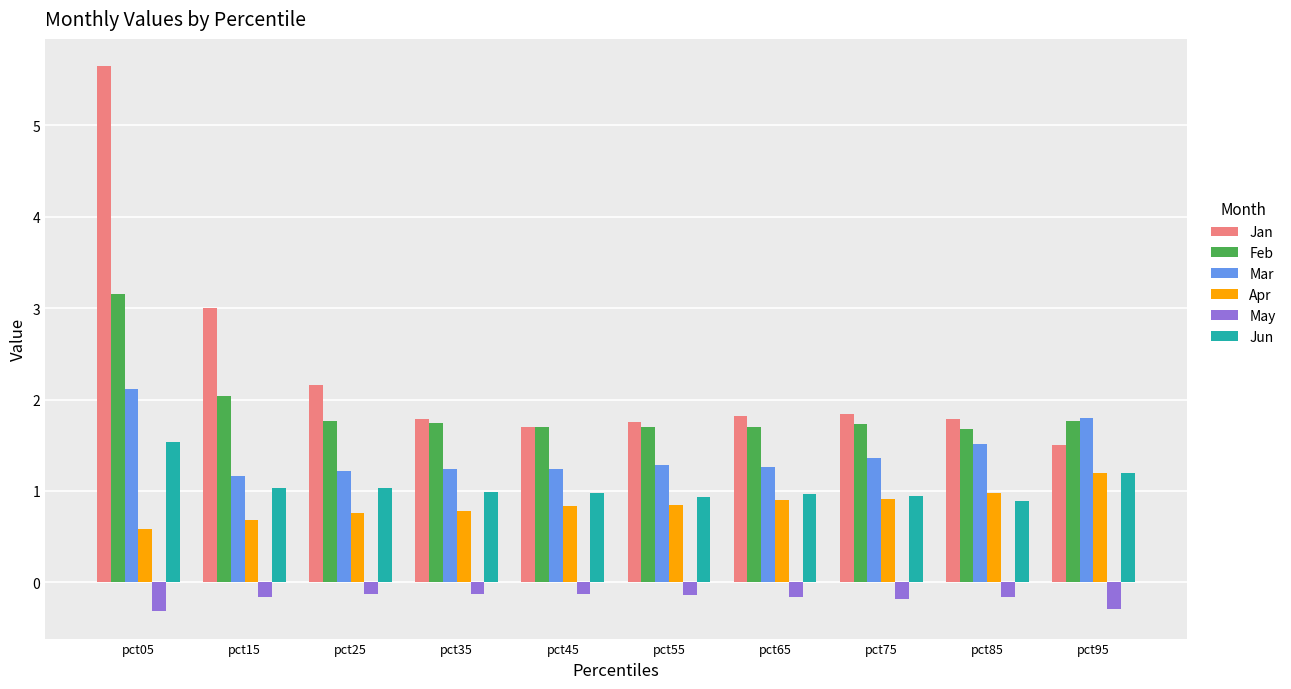

At which category does the chart reach its peak across all series?

pct05